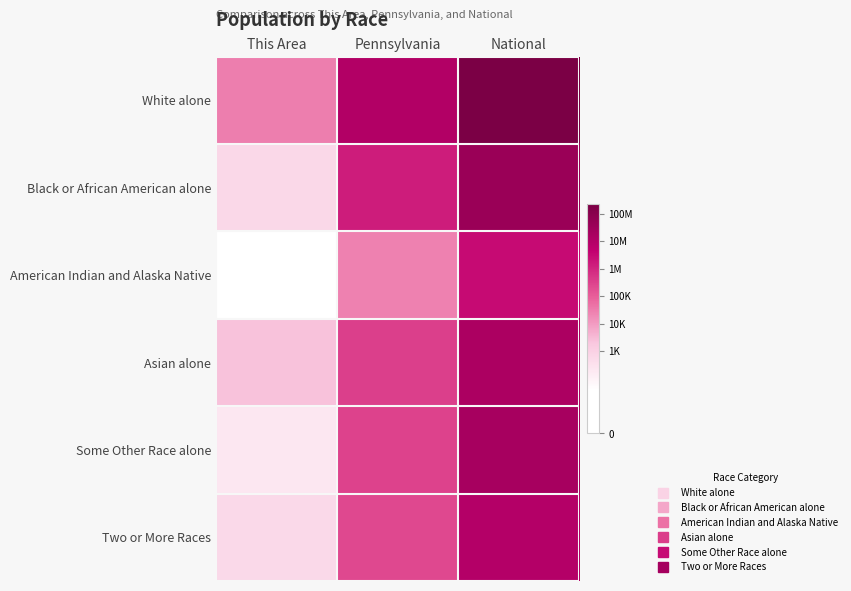

Count the number of categories in the chart.

3